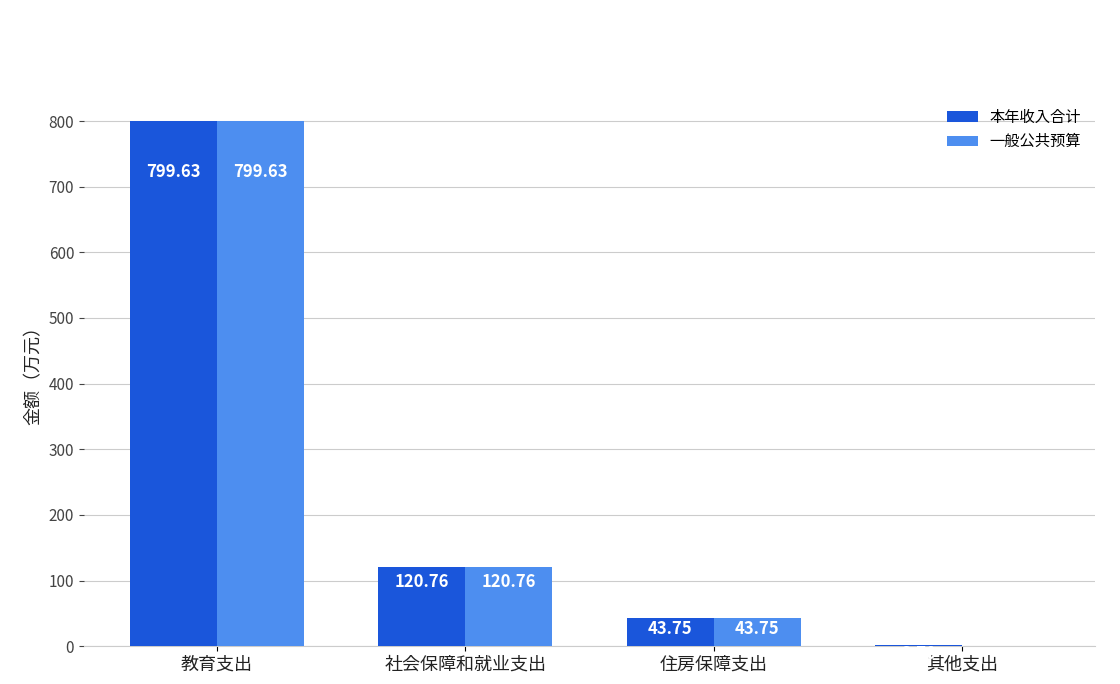

What is the maximum value shown in the chart?

799.6